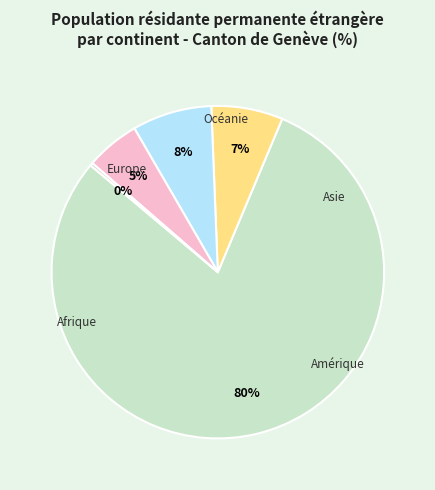

To the nearest percent, what percentage of the pie is Asie?

5%